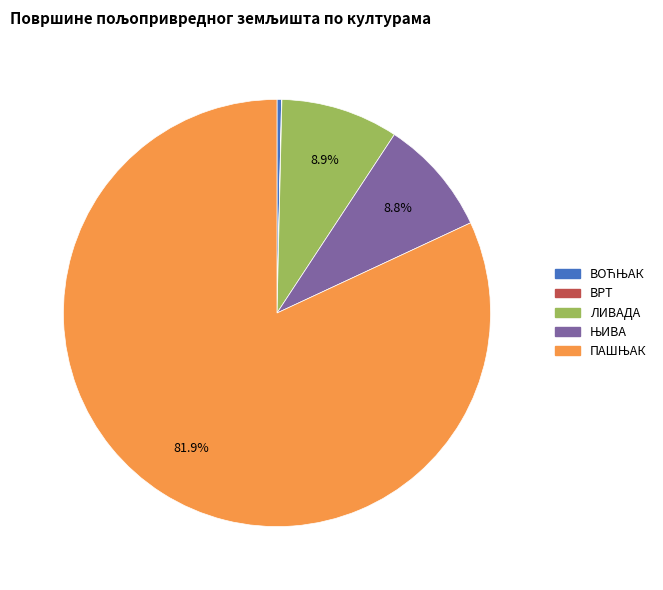

Is there any slice that represents more than half of the pie?

Yes